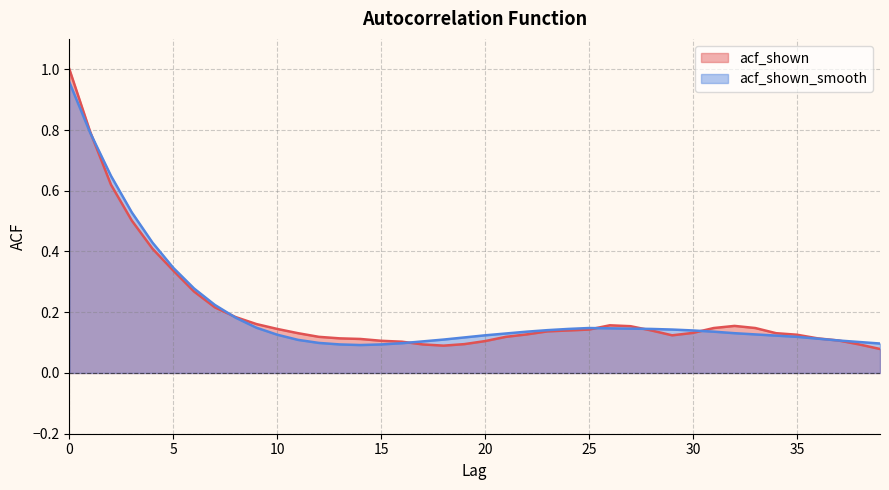

Count the number of categories in the chart.

40